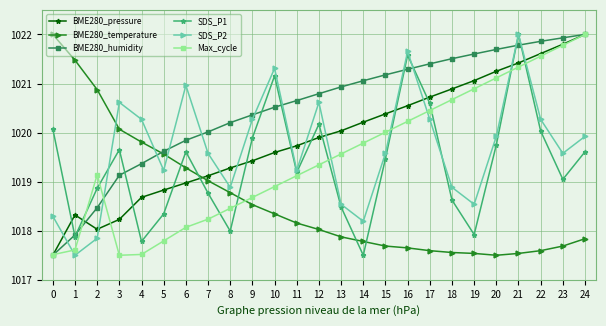

True or false: BME280_pressure has a value of 1019.4 at 9.

True